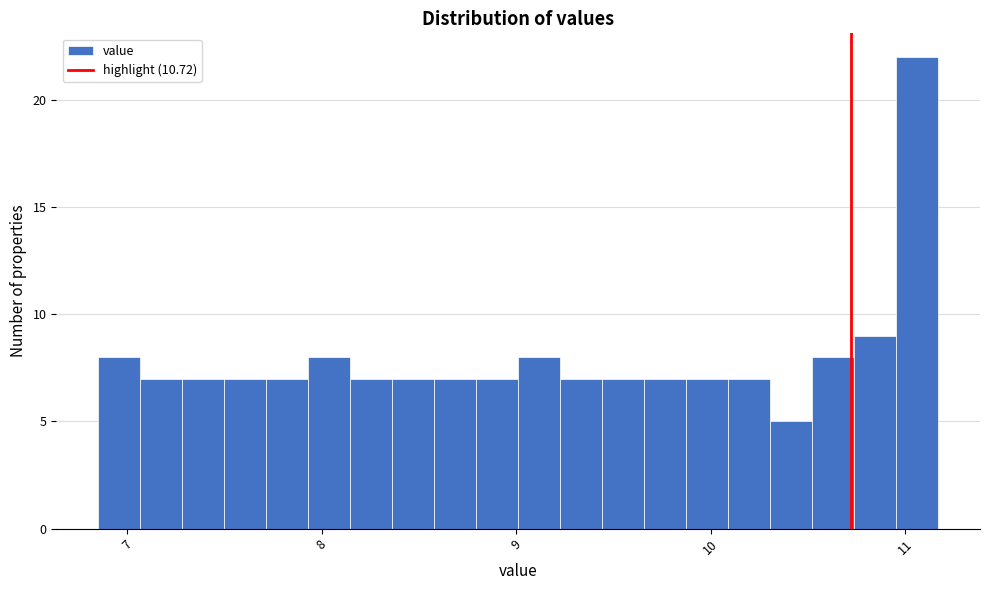

Around what value on the x-axis is the tallest bar? Give the approximate position of its centre, as read against the axis.

11.1